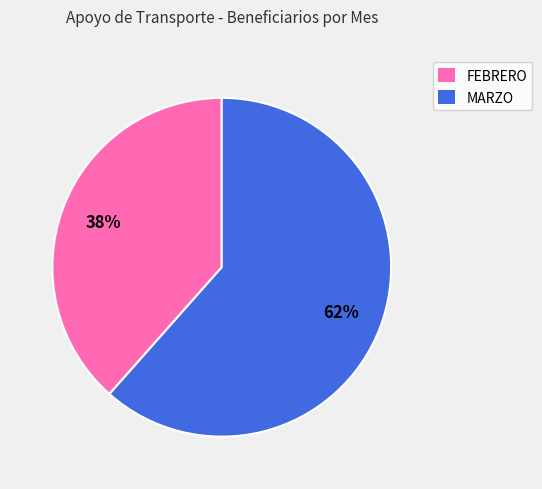

What is the ratio of the value at FEBRERO to the value at MARZO?

0.6